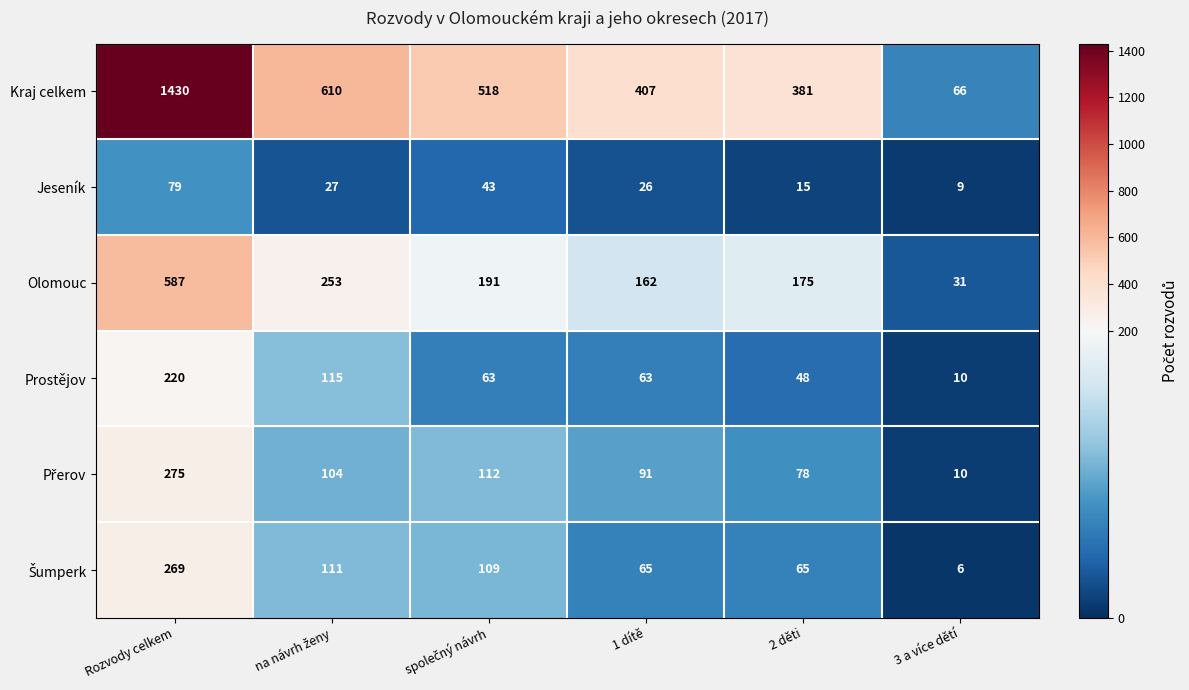

Which series has the largest total across all categories?

Kraj celkem